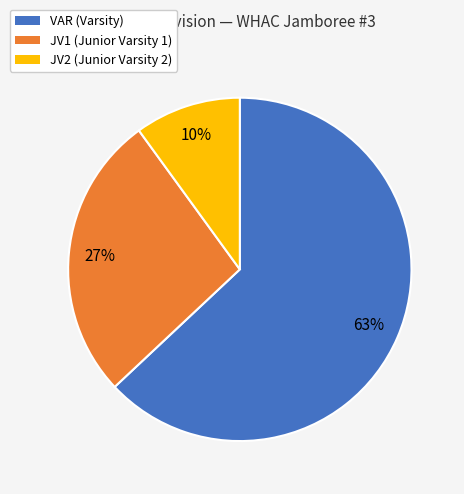

How many segments does this pie chart have?

3